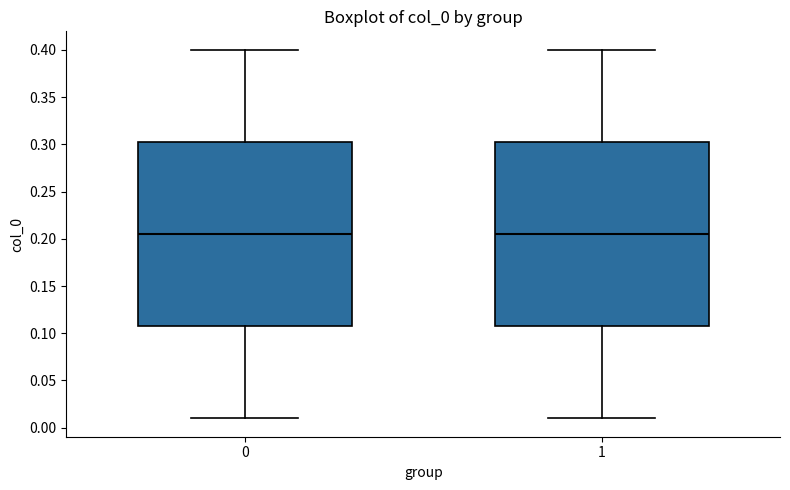

Reading left to right, transcribe this box plot: for each box, give where its median line is, the range the box spans, and where its two whiskers end, as read against the y-axis. The values are not printed on the chart, so give them approximately, as read against the axis.

0: median 0.205, box 0.110 to 0.305, whiskers 0.010 to 0.400
1: median 0.205, box 0.110 to 0.305, whiskers 0.010 to 0.400